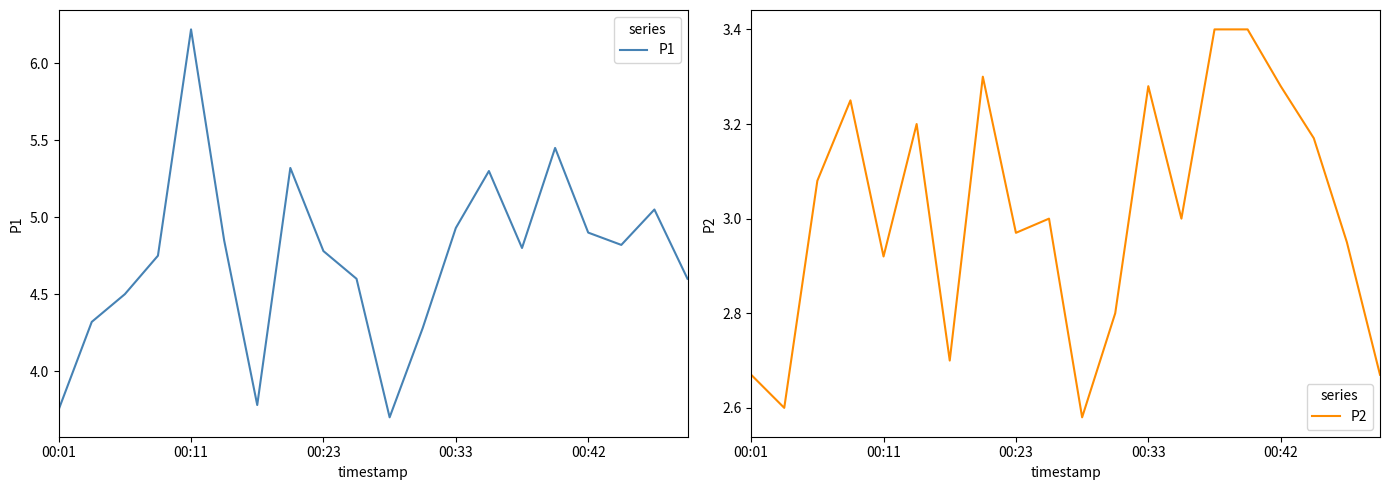

The P1 series shows 3.6 at 00:11. True or false?

False